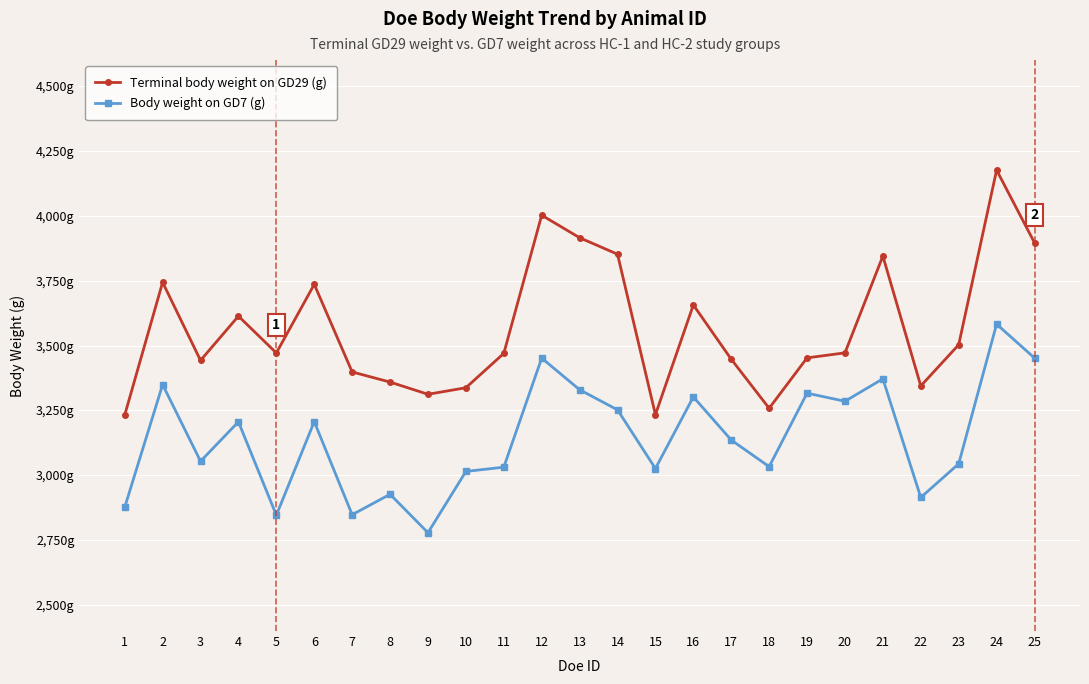

True or false: Body weight on GD7 (g) and Terminal body weight on GD29 (g) cross at least once.

False